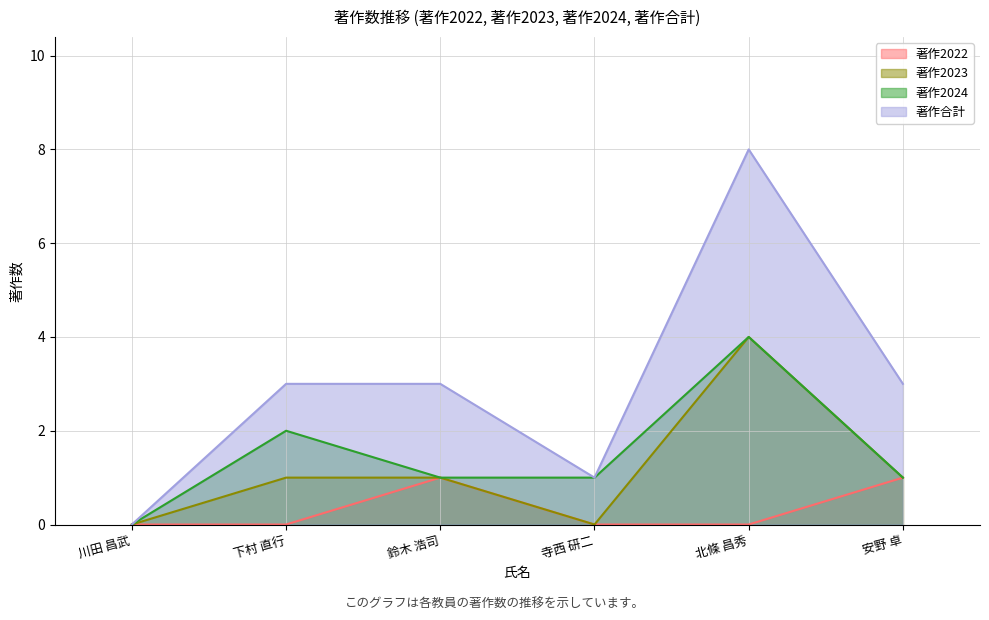

Is the value of 著作2024 at 寺西 研二 greater than the value of 著作2022 at 川田 昌武?

Yes